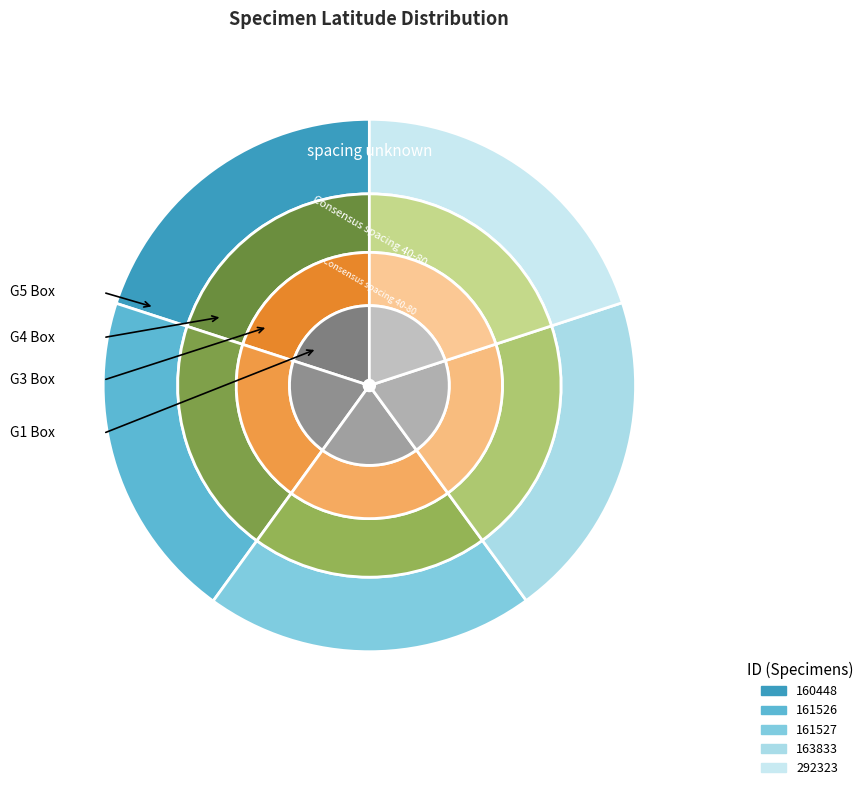

To the nearest percent, what percentage of the pie is 163833?

20%